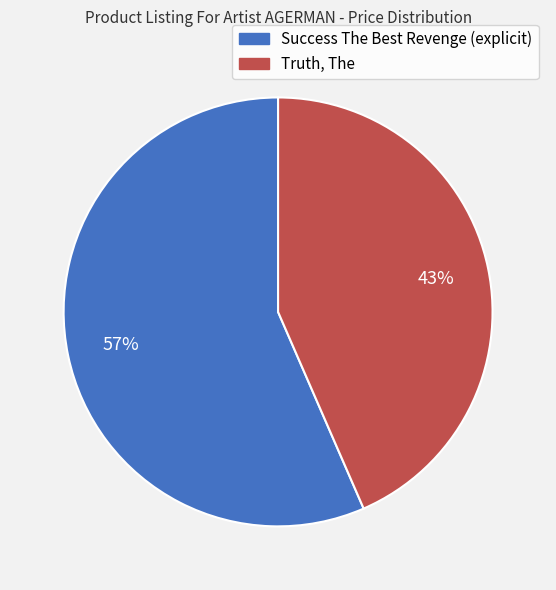

To the nearest percent, what percentage of the pie is Truth, The?

43%